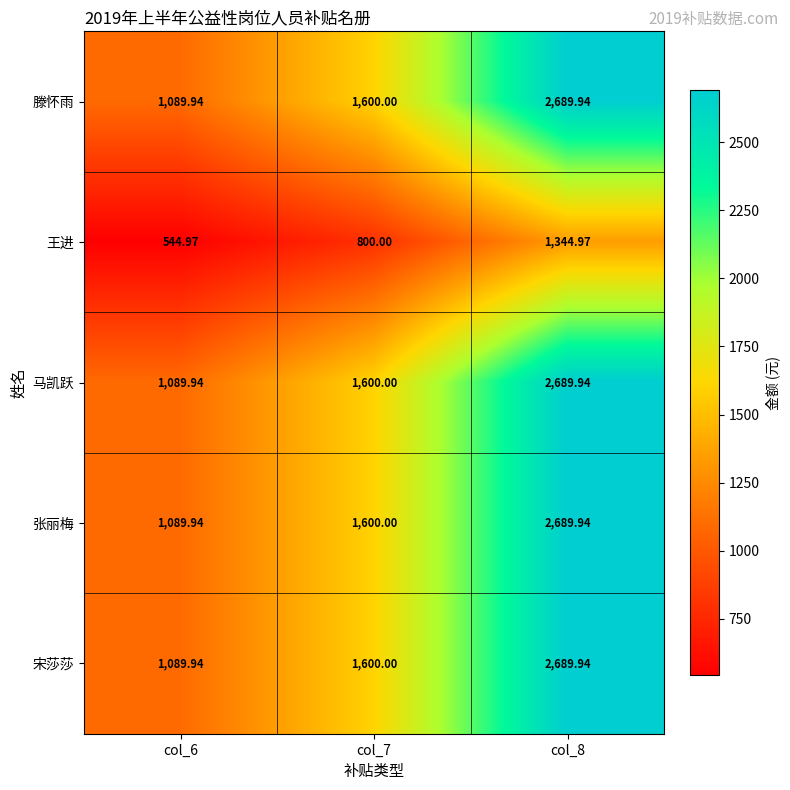

Is the value of 张丽梅 at col_7 greater than the value of 宋莎莎 at col_6?

Yes